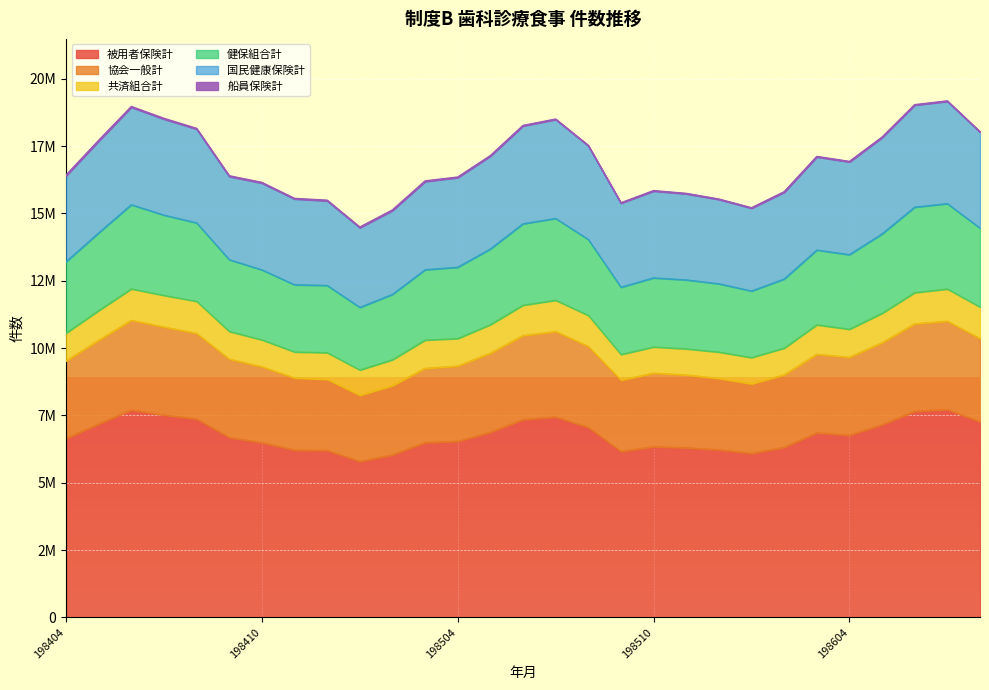

At how many categories does at least one series exceed 11619172?

29